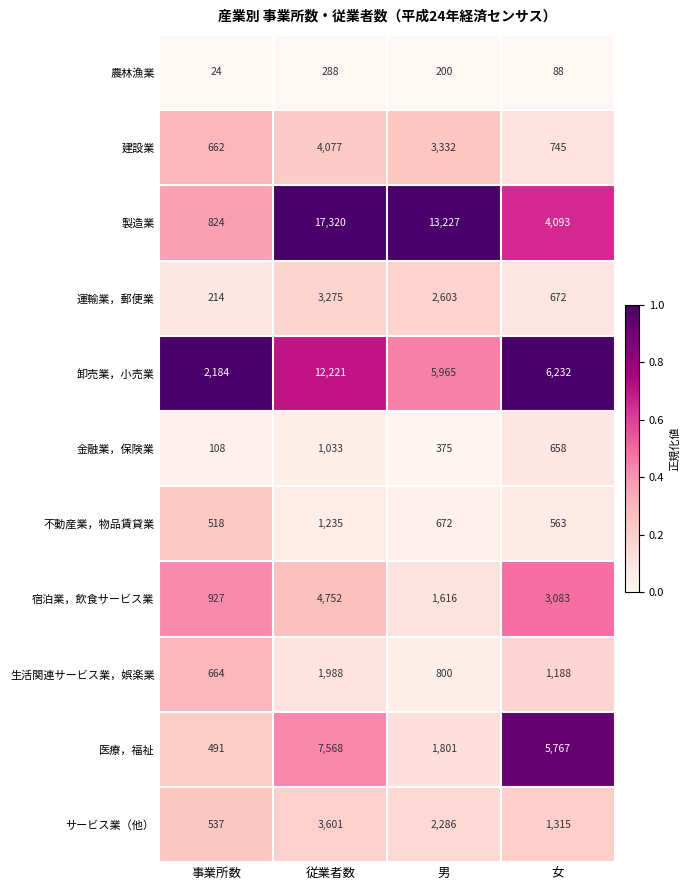

List the series in order of their peak value, lowest first.

農林漁業, 金融業，保険業, 不動産業，物品賃貸業, 生活関連サービス業，娯楽業, 運輸業，郵便業, サービス業（他）, 建設業, 宿泊業，飲食サービス業, 医療，福祉, 卸売業，小売業, 製造業